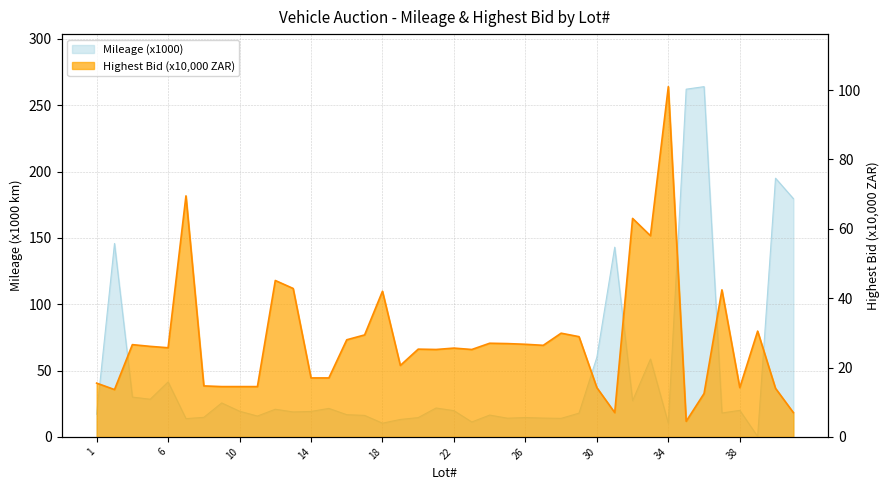

True or false: Highest Bid (x10000) has more than 2 interior local peaks.

True